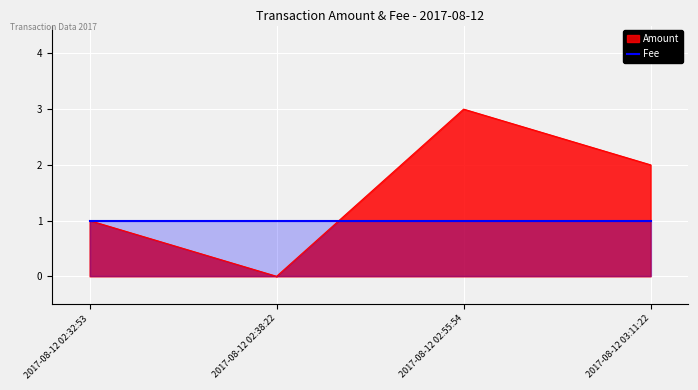

Rank the categories by value from highest to lowest.

2017-08-12 02:55:54, 2017-08-12 03:11:22, 2017-08-12 02:32:53, 2017-08-12 02:38:22